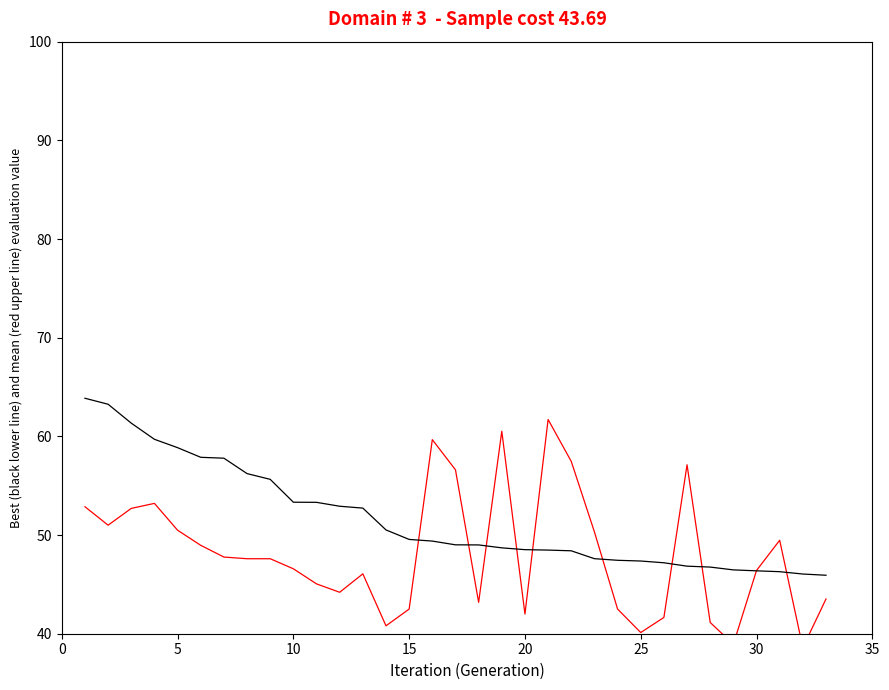

Rank the series by their average value, from lowest to highest.

AVG (red upper), Best Matchup (black lower)